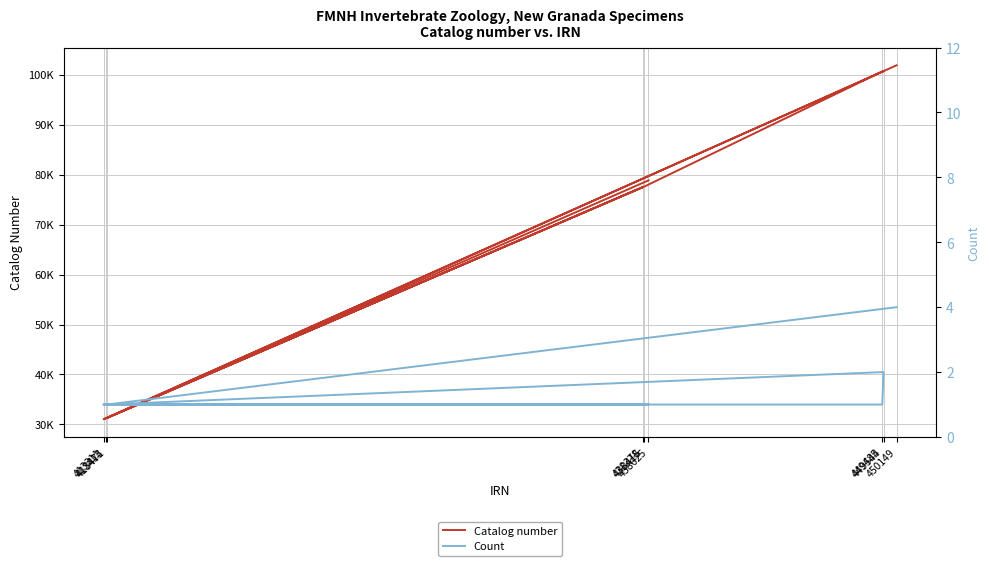

Rank the series by their maximum value, from lowest to highest.

Count, Catalog number